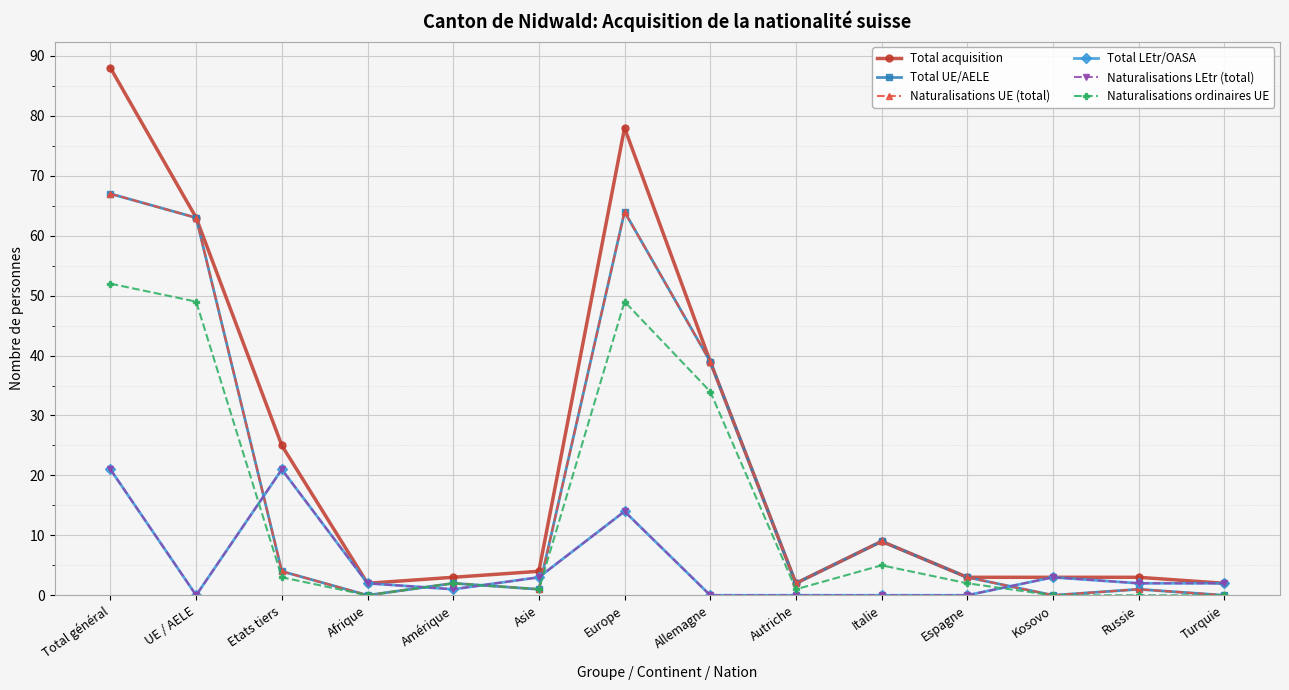

The value of Naturalisations LEtr (total) at Russie is 2. True or false?

True